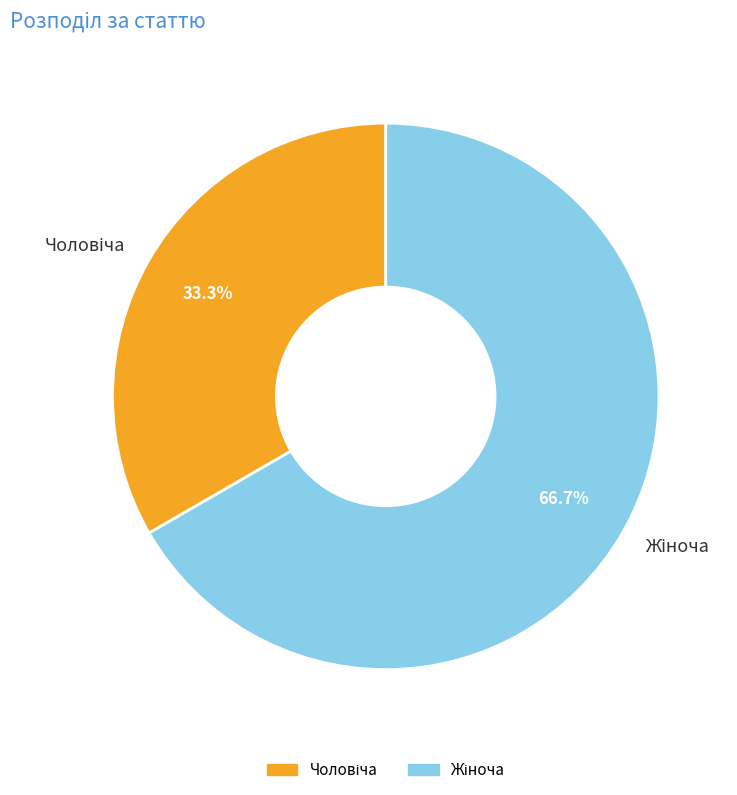

Is there a majority slice in this chart?

Yes